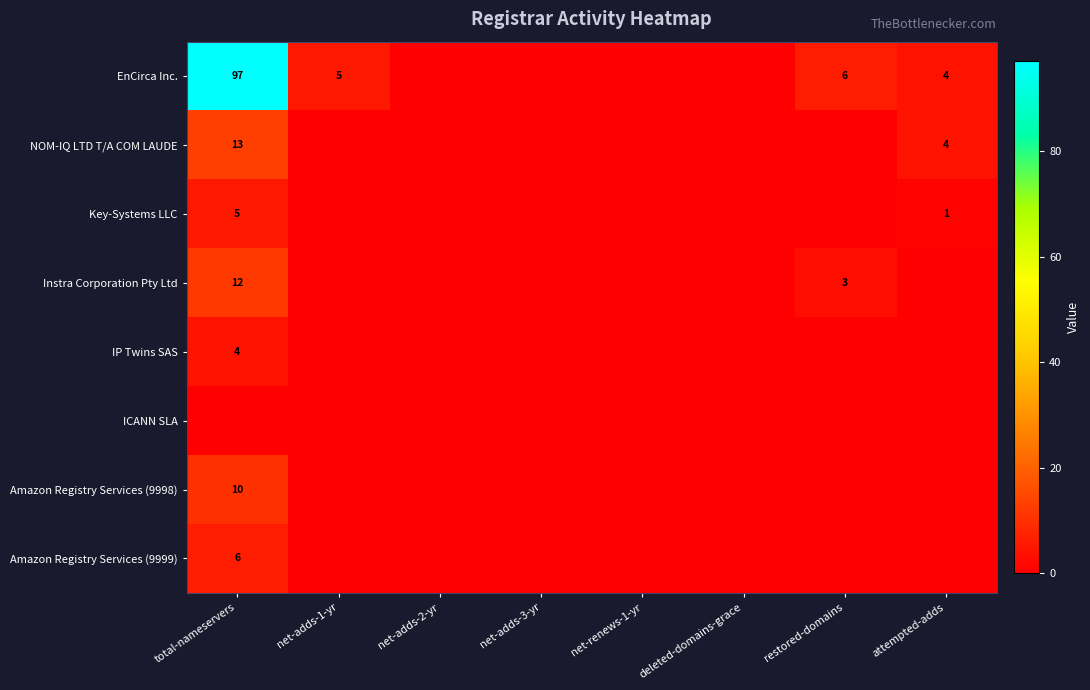

True or false: NOM-IQ LTD T/A COM LAUDE has a value of 2 at attempted-adds.

False